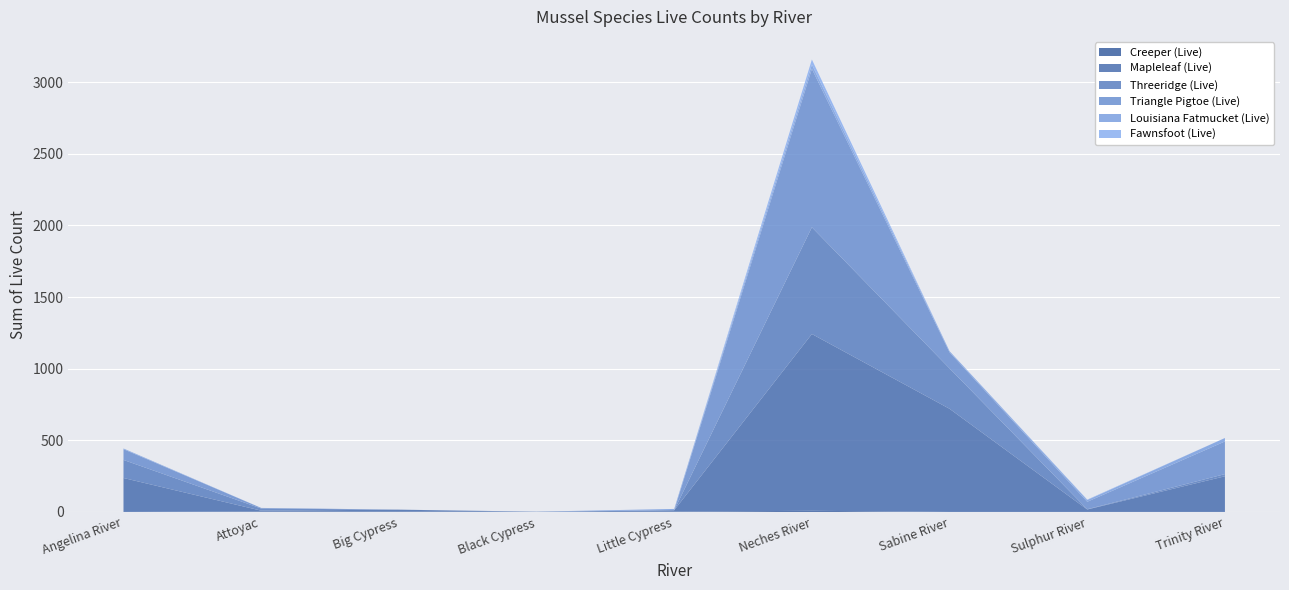

Reading left to right, transcribe all the data shown in this chart.

Creeper (Live): 0	3	4	0	2	8	0	0	0
Mapleleaf (Live): 237	6	12	0	10	1234	720	17	249
Threeridge (Live): 126	15	0	2	0	745	282	2	15
Triangle Pigtoe (Live): 75	4	0	0	0	1106	112	52	228
Louisiana Fatmucket (Live): 5	0	0	0	9	30	8	12	24
Fawnsfoot (Live): 0	0	0	0	0	35	0	3	0